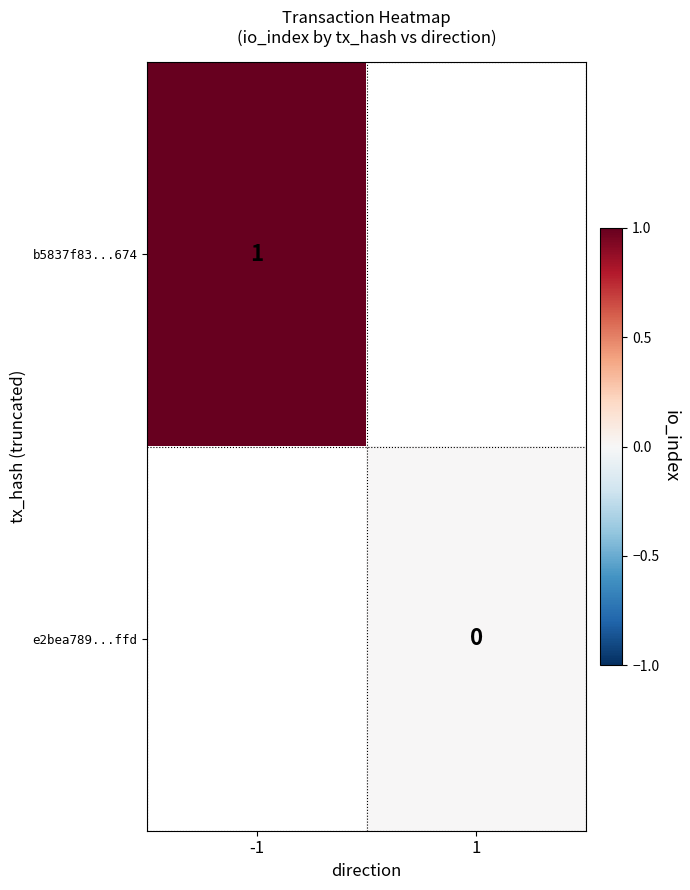

Is it true that b5837f83...674 equals 1 at -1?

True